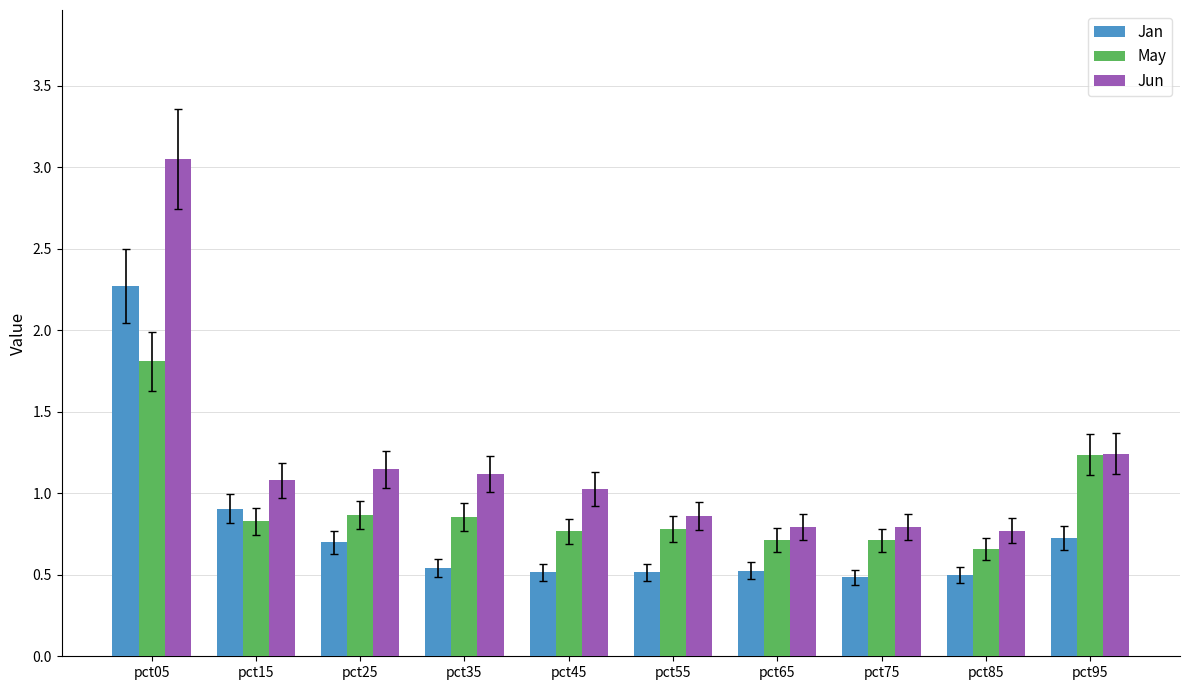

Which series has the largest range (max minus min)?

Jun